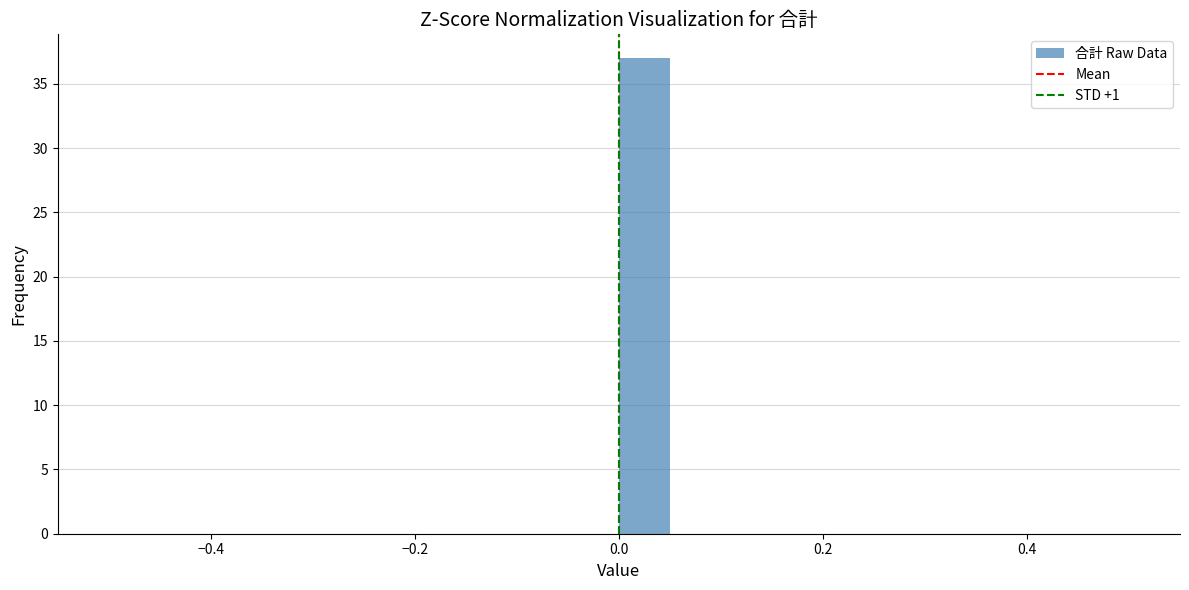

Read against the x-axis, roughly where is the centre of the tallest bar?

0.02